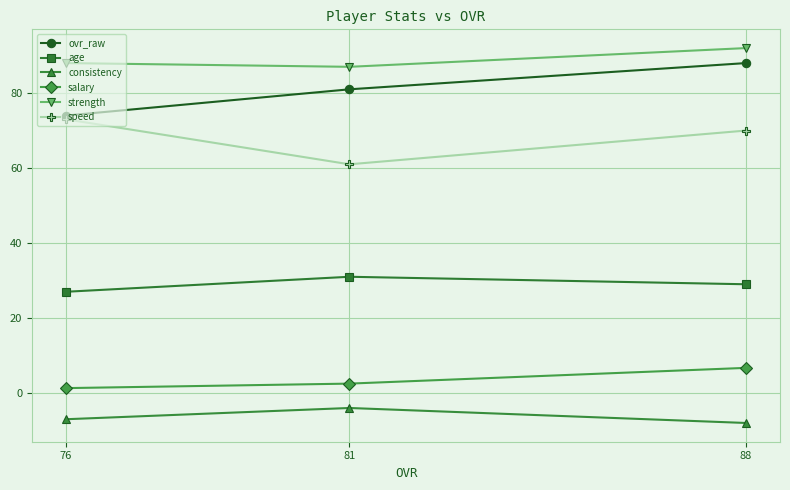

Which series has the largest range (max minus min)?

ovr_raw